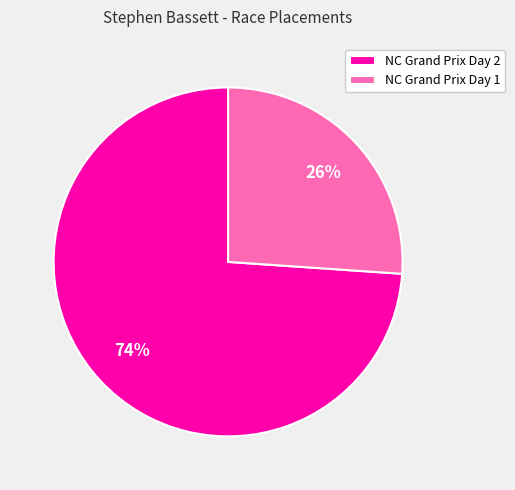

Is the sum of NC Grand Prix Day 1 and NC Grand Prix Day 2 greater than half?

Yes